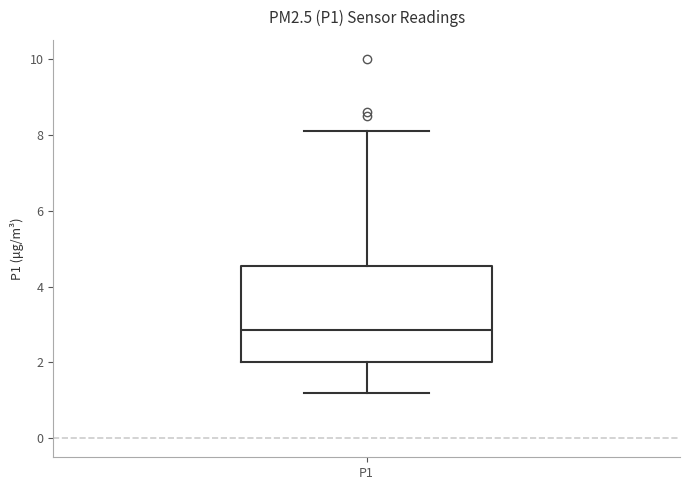

Read this box plot against the y-axis: the position of the median line, the range covered by the box, and the ends of both whiskers. The values are not printed on the chart, so give them approximately, as read against the axis.

median 2.8, box 2.0 to 4.6, whiskers 1.2 to 8.2